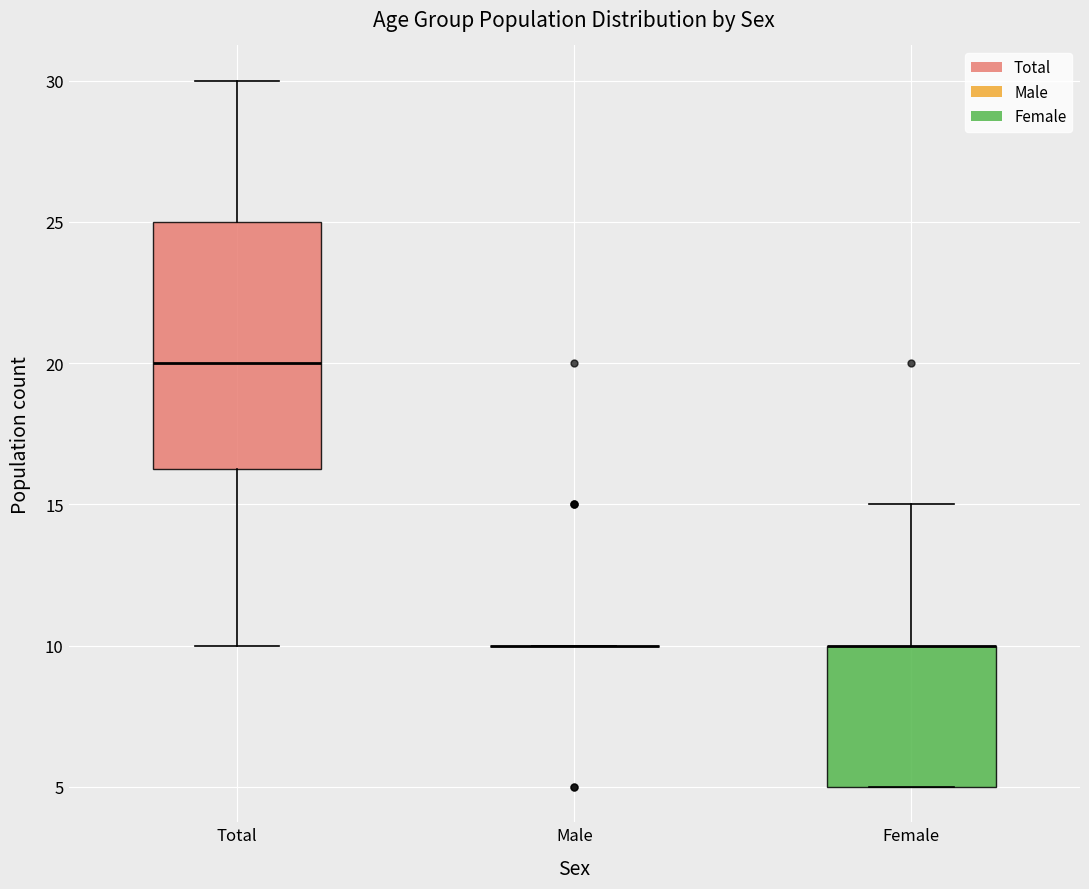

Reading left to right, transcribe this box plot: for each box, give where its median line is, the range the box spans, and where its two whiskers end, as read against the y-axis. The values are not printed on the chart, so give them approximately, as read against the axis.

Total: median 20.0, box 16.5 to 25.0, whiskers 10.0 to 30.0
Male: box collapsed to a line at 10.0, whiskers 10.0 to 10.0
Female: median 10.0 (drawn on the box's upper edge), box 5.0 to 10.0, whiskers 5.0 to 15.0